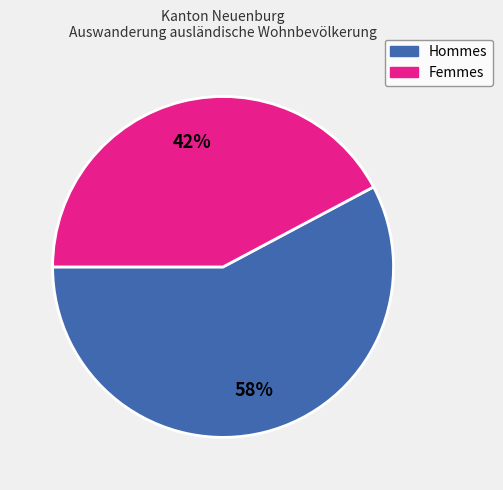

Count the number of slices in the pie.

2